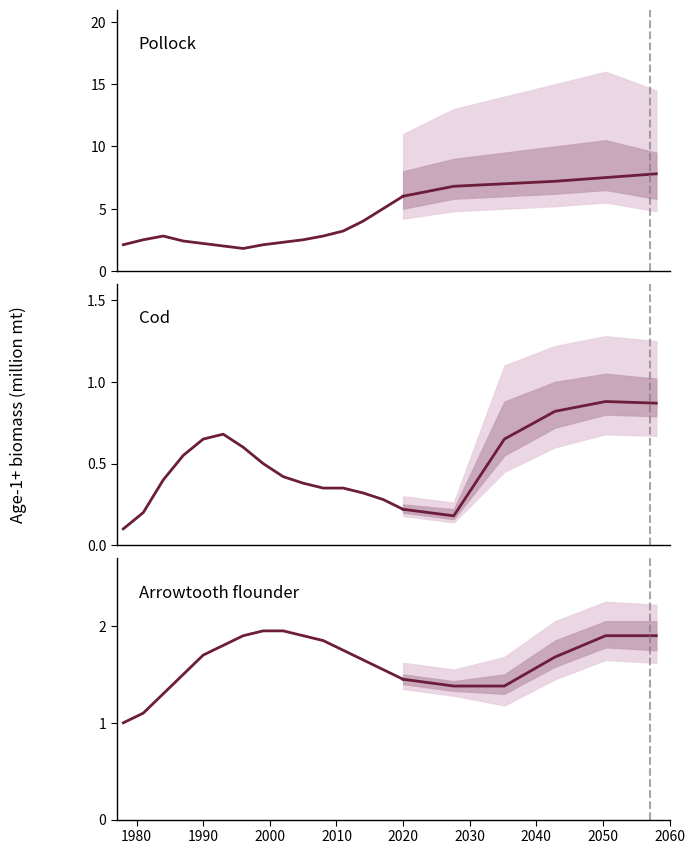

True or false: Cod and Pollock intersect in this chart.

False